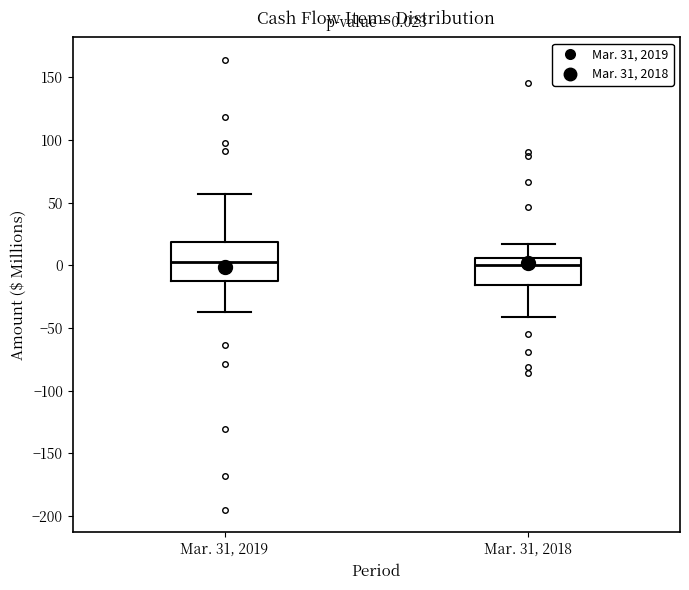

Comparing the boxes themselves (not the whiskers), which one is the tallest?

Mar. 31, 2019